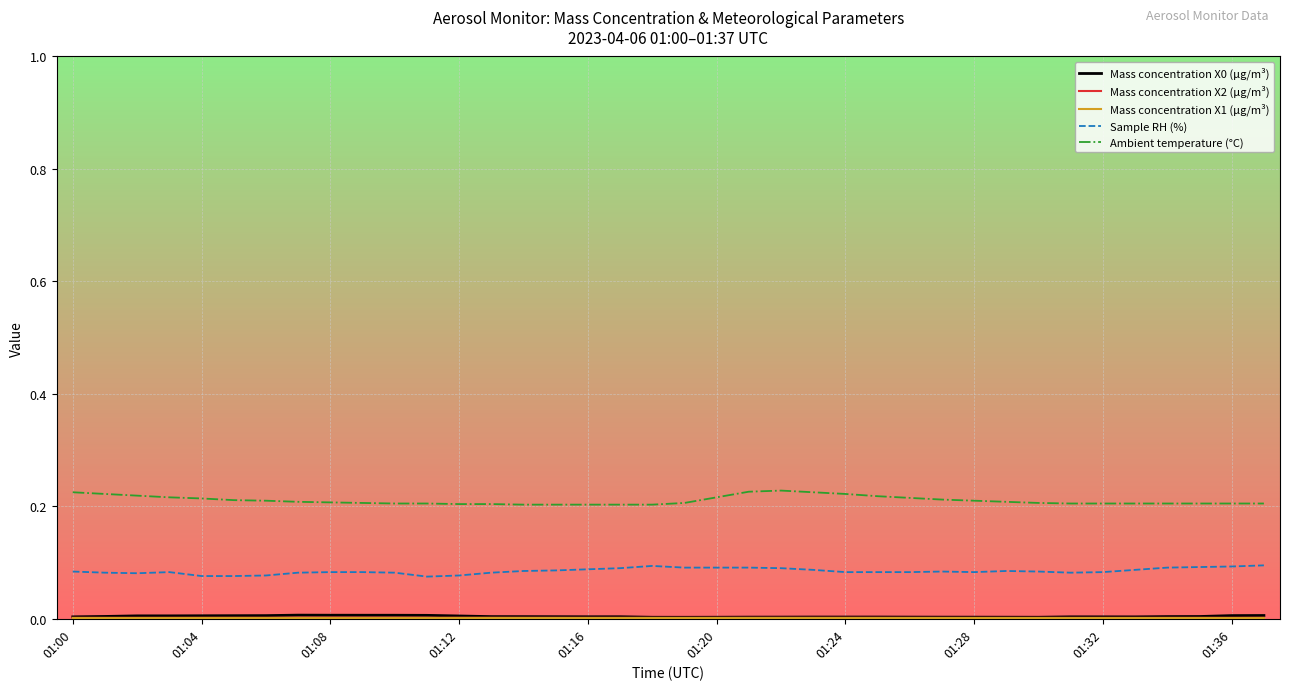

True or false: Sample RH (%) and Ambient temperature (°C) cross at least once.

False